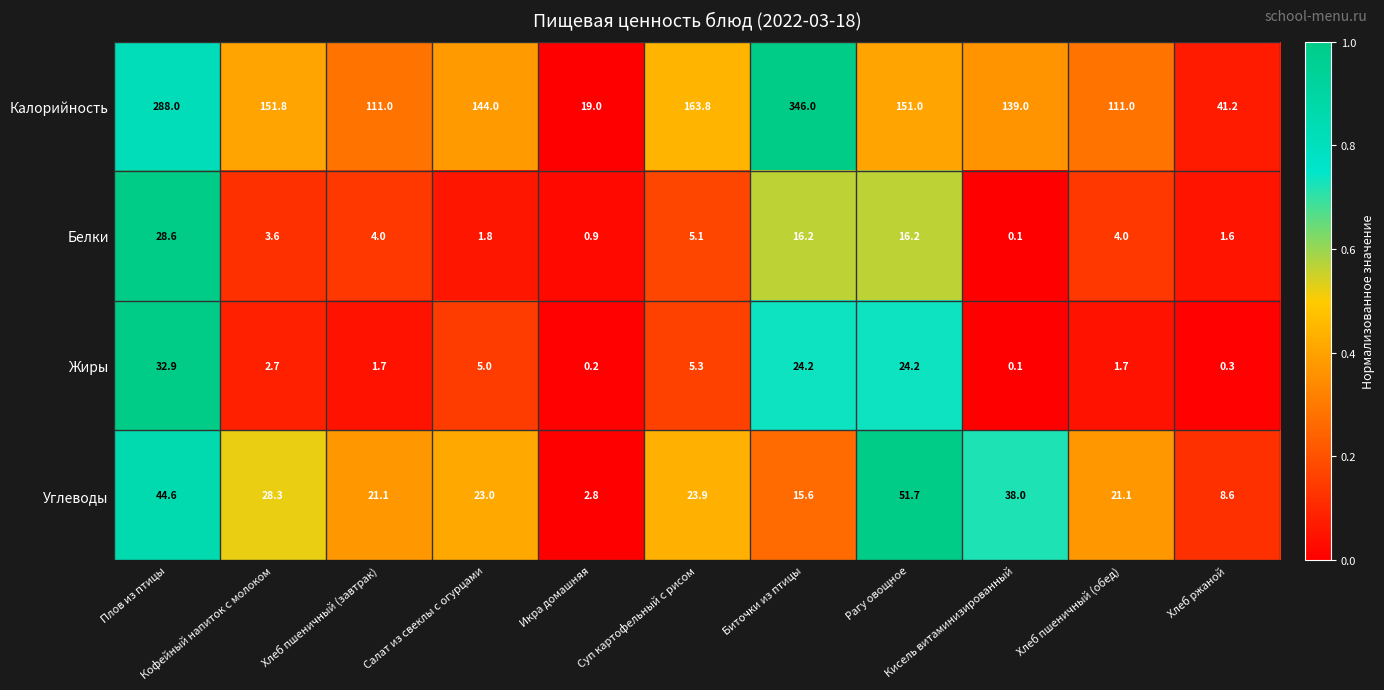

What is the average value of the Жиры series?

8.9